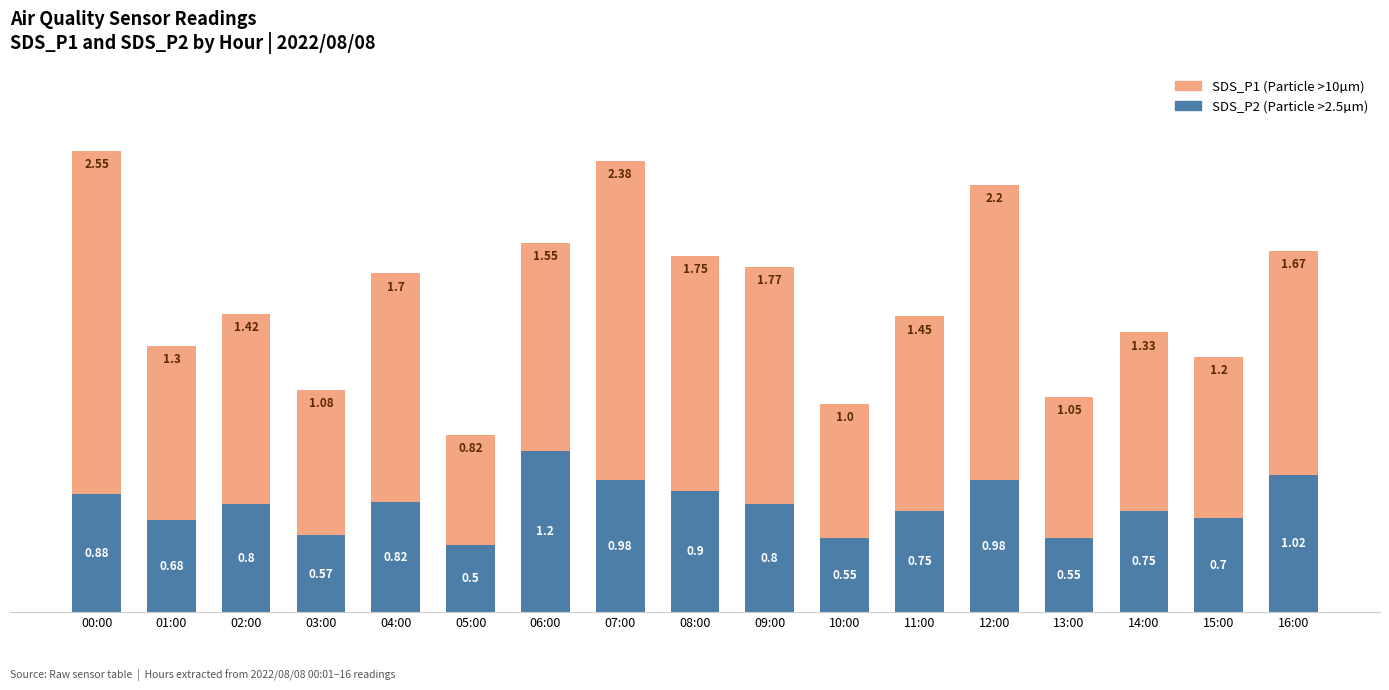

At which category is the sum across all series the highest?

00:00